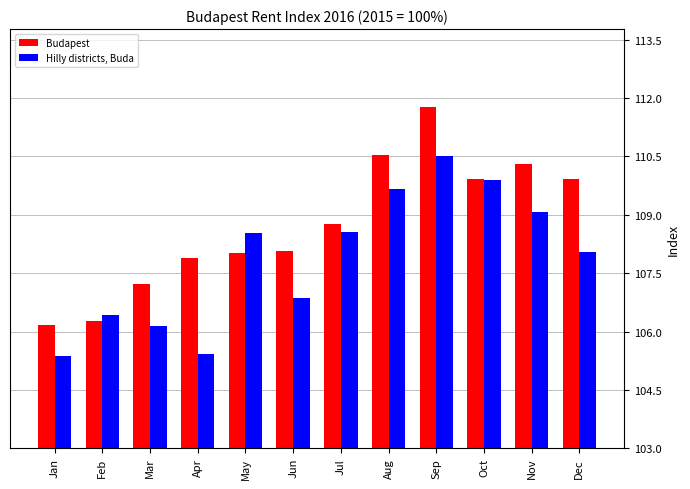

True or false: Budapest has a value of 74.8 at Sep.

False